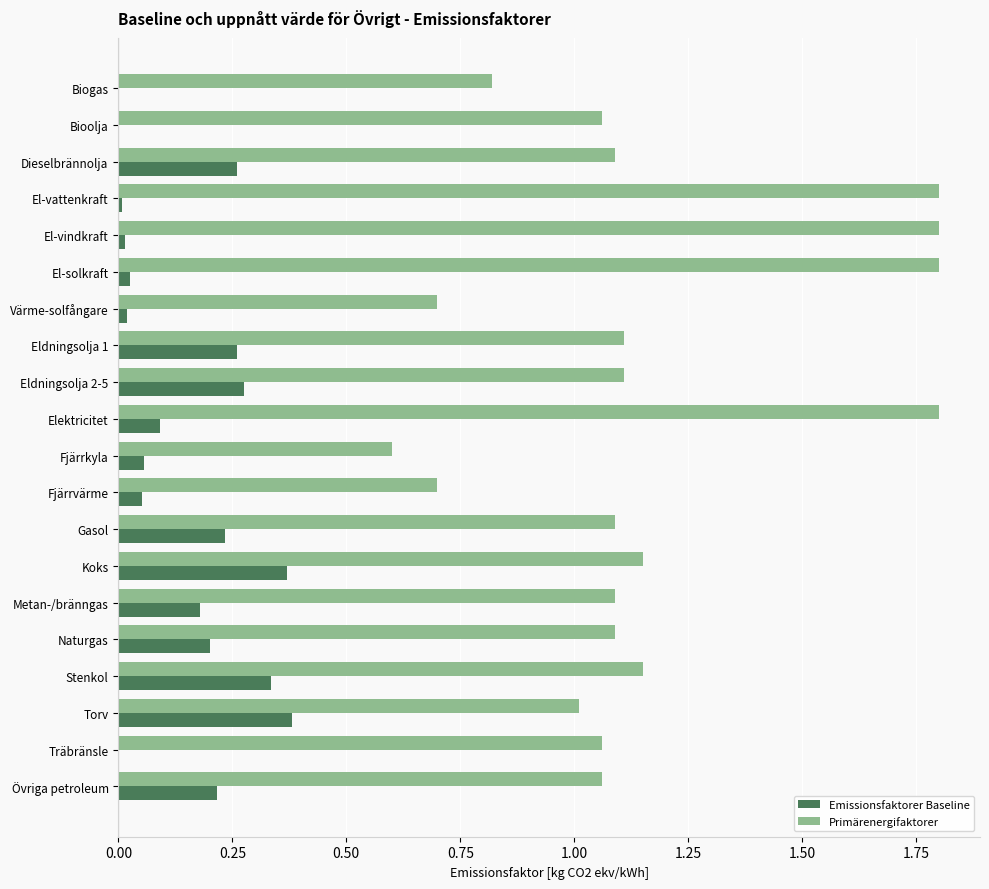

Which series has the largest total across all categories?

Primärenergifaktorer